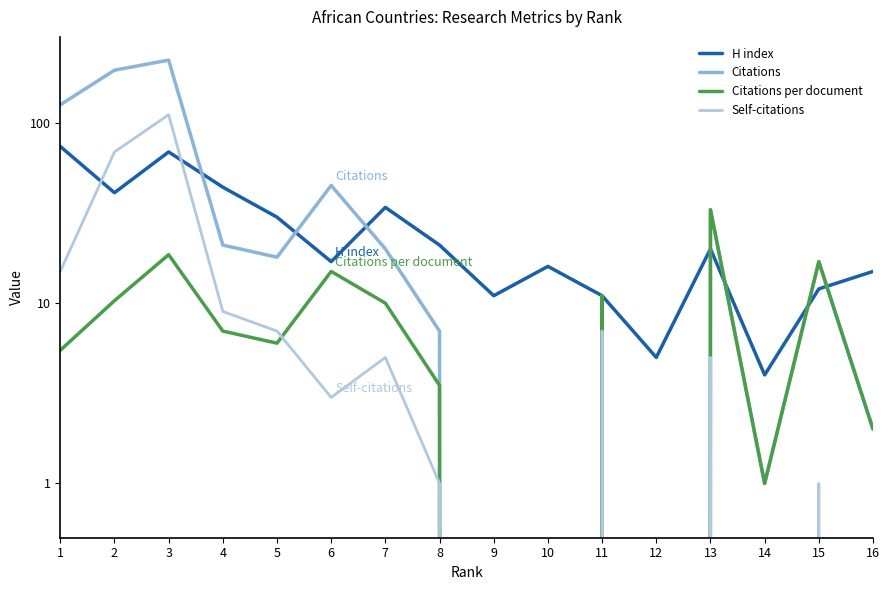

What are all the series names shown in the legend?

H index, Citations, Citations per document, Self-citations